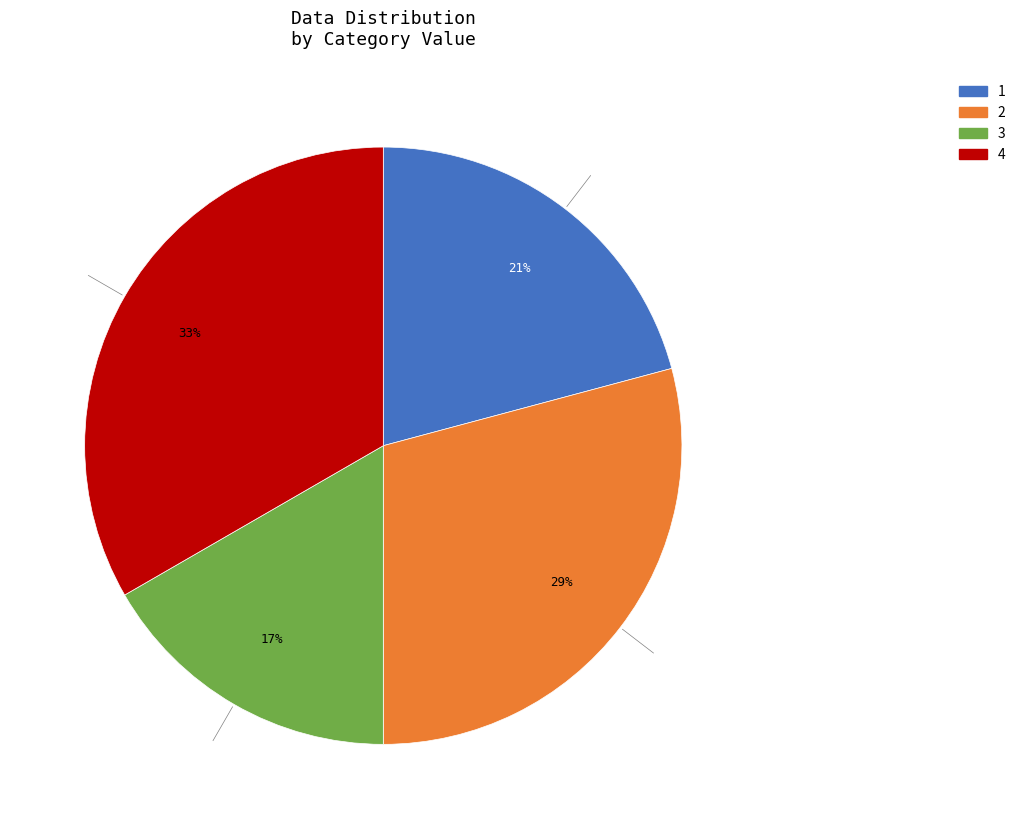

Does any single category account for the majority?

No